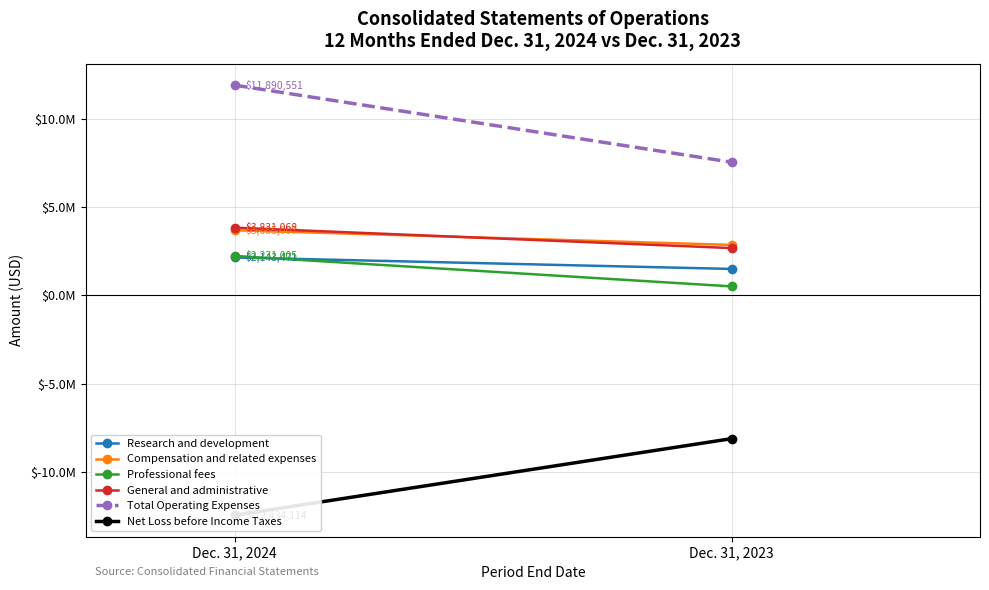

How many lines are shown in the chart?

6